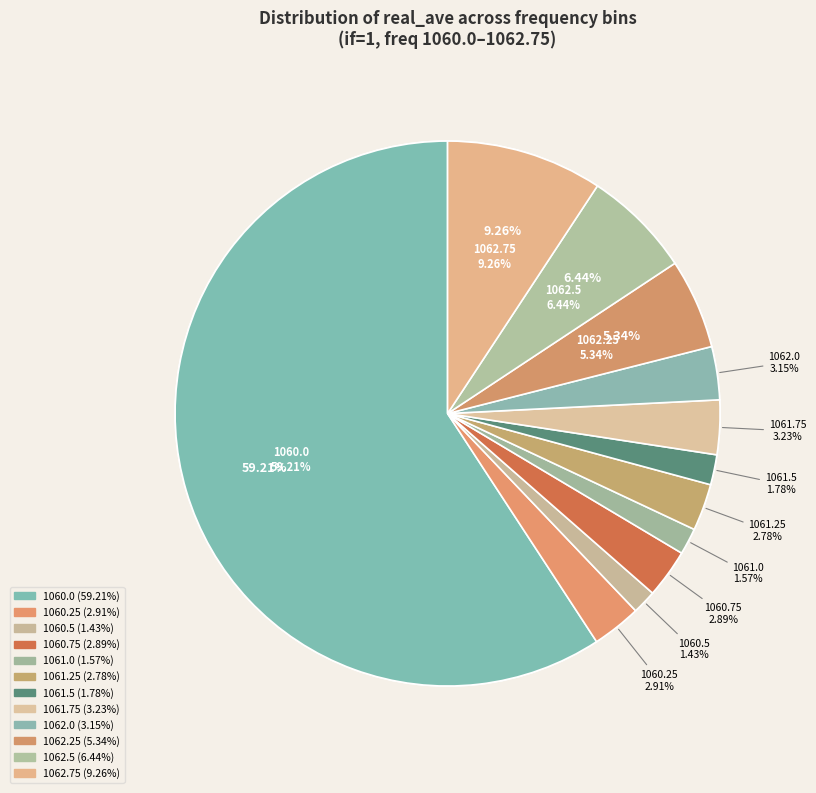

What percentage is NOT represented by 1060.5?

98.6%